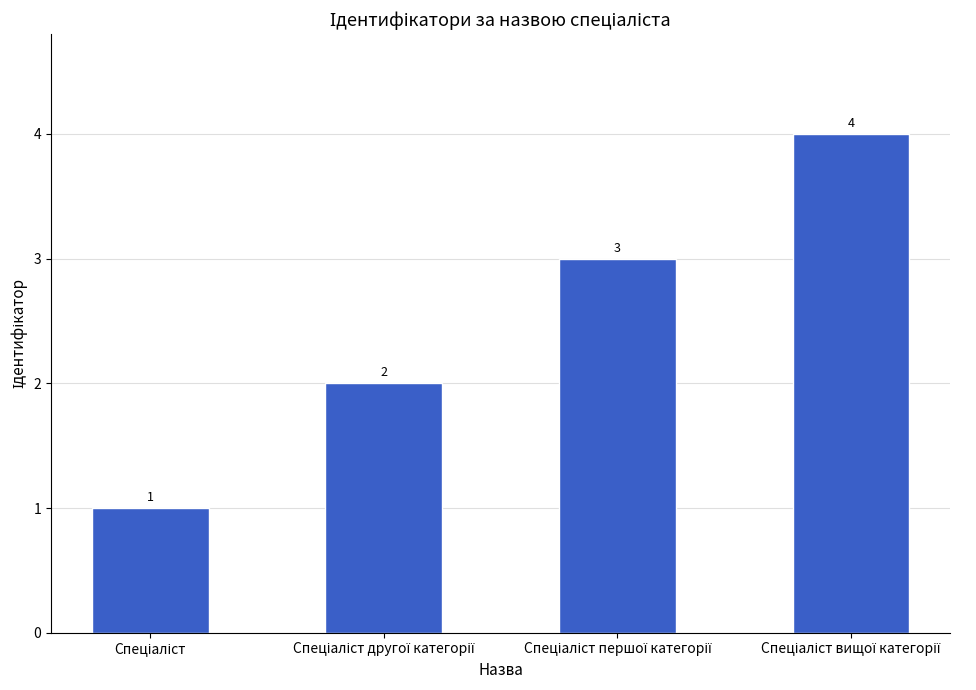

How many categories are shown in the chart?

4